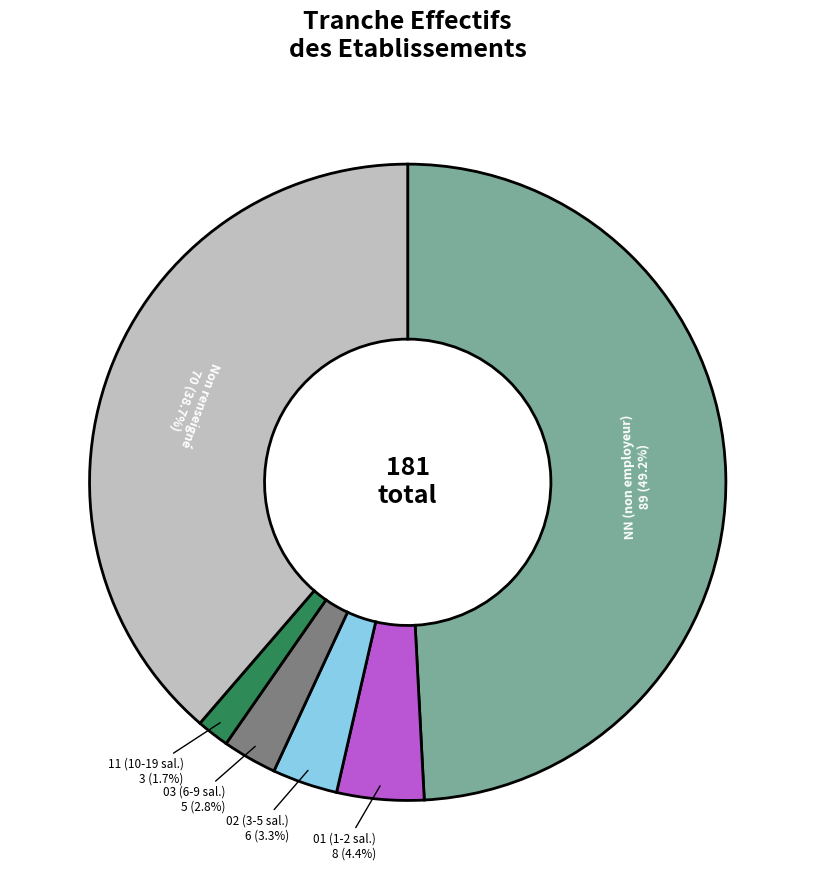

Does any single category account for the majority?

No